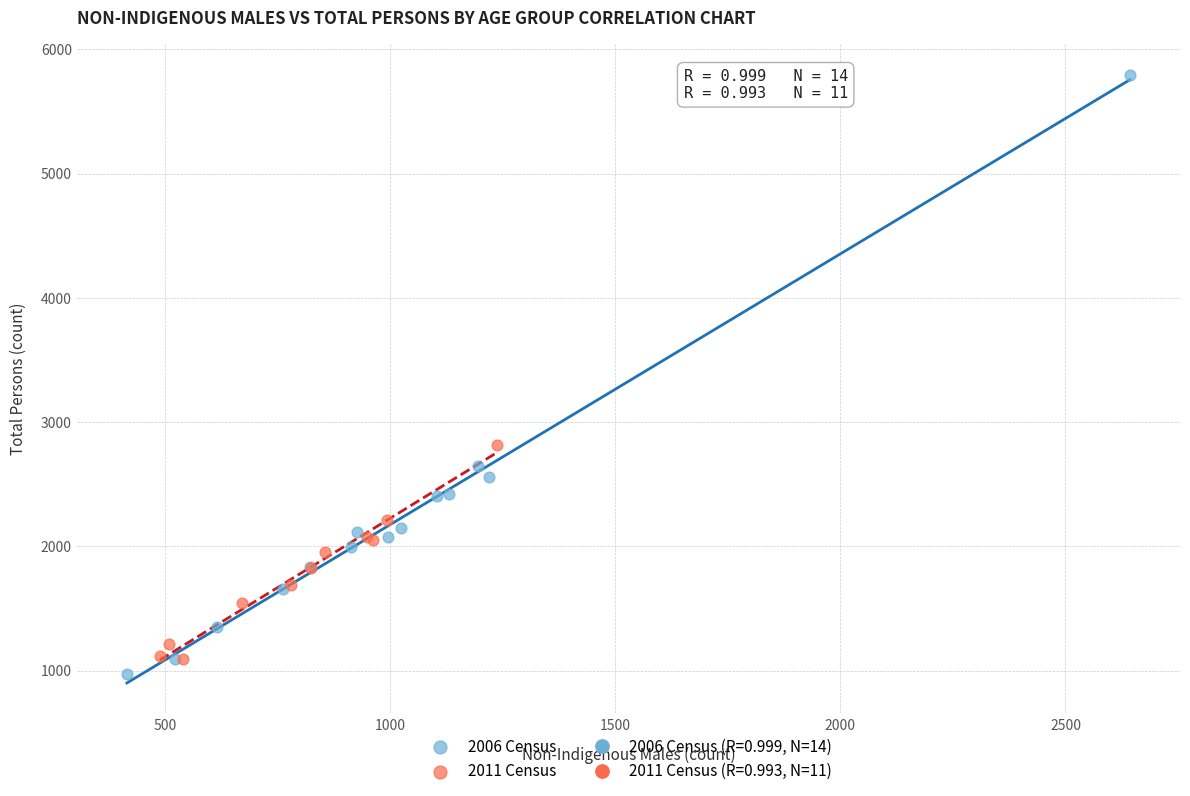

Which series reaches the maximum Y coordinate?

2006 Census